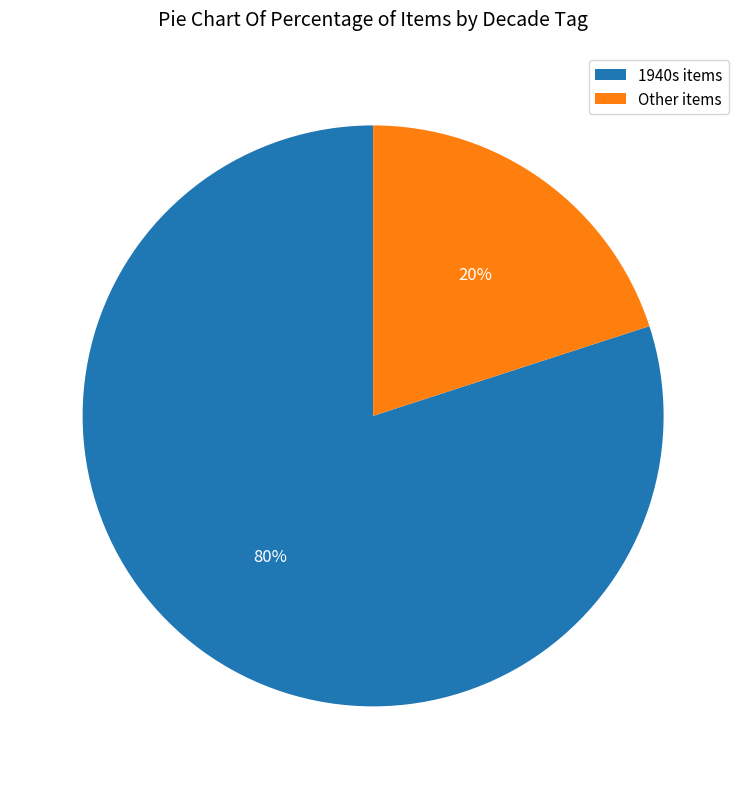

Which has a higher value, Other items or 1940s items?

1940s items